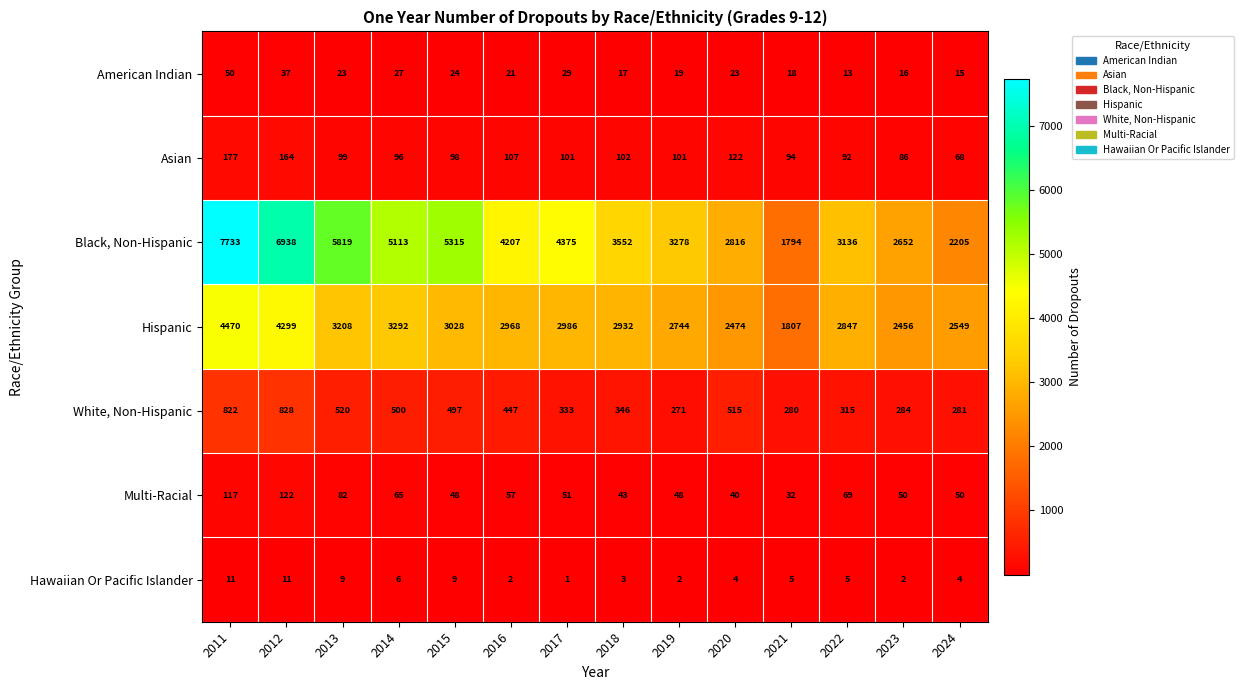

What is the minimum value for Asian?

68